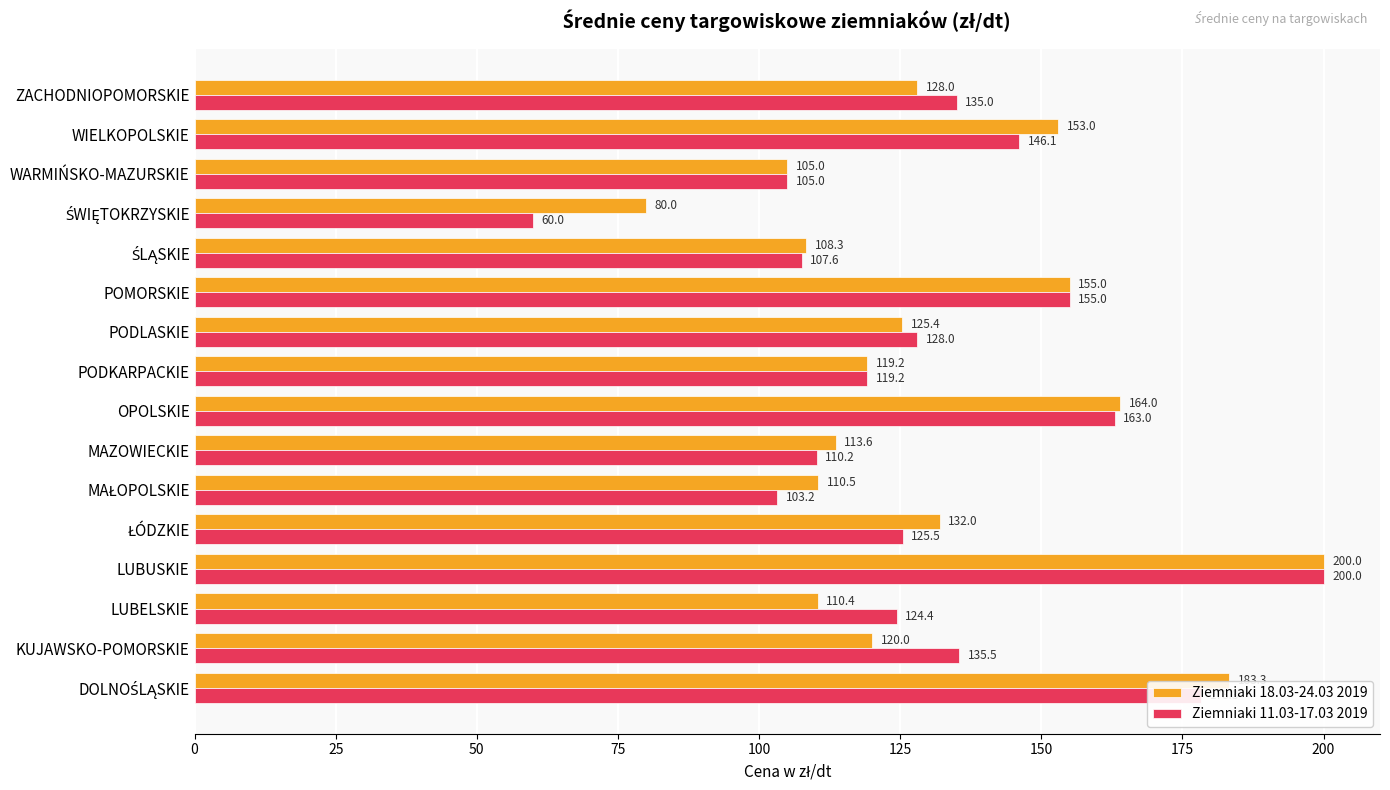

The Ziemniaki 11.03-17.03 2019 series shows 61.4 at POMORSKIE. True or false?

False